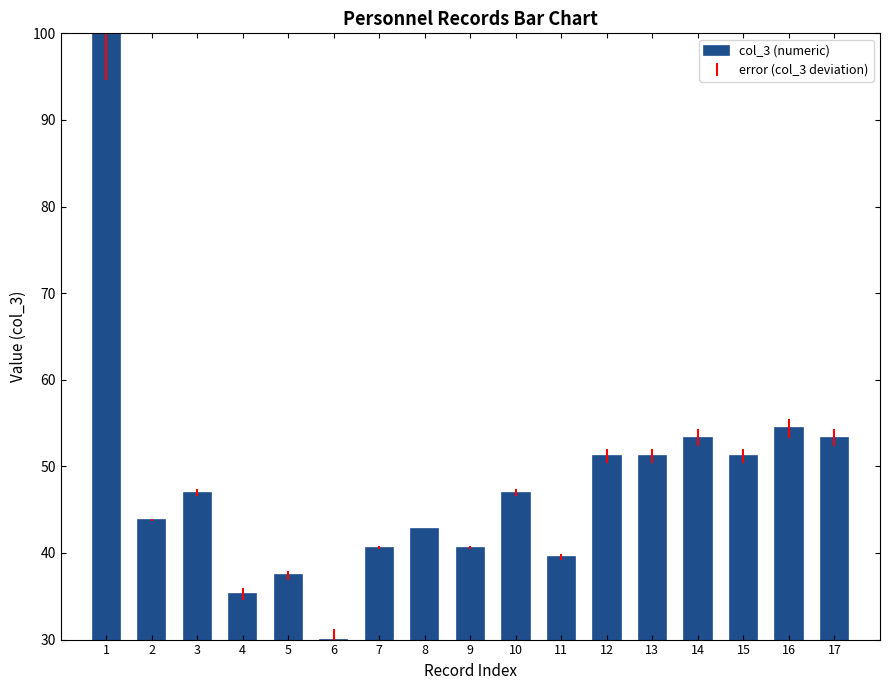

Reading right to left, what are all the values shown in this chart?

53.3	54.4	51.2	53.3	51.2	51.2	39.5	47.0	40.6	42.7	40.6	30.0	37.4	35.3	47.0	43.8	100.0